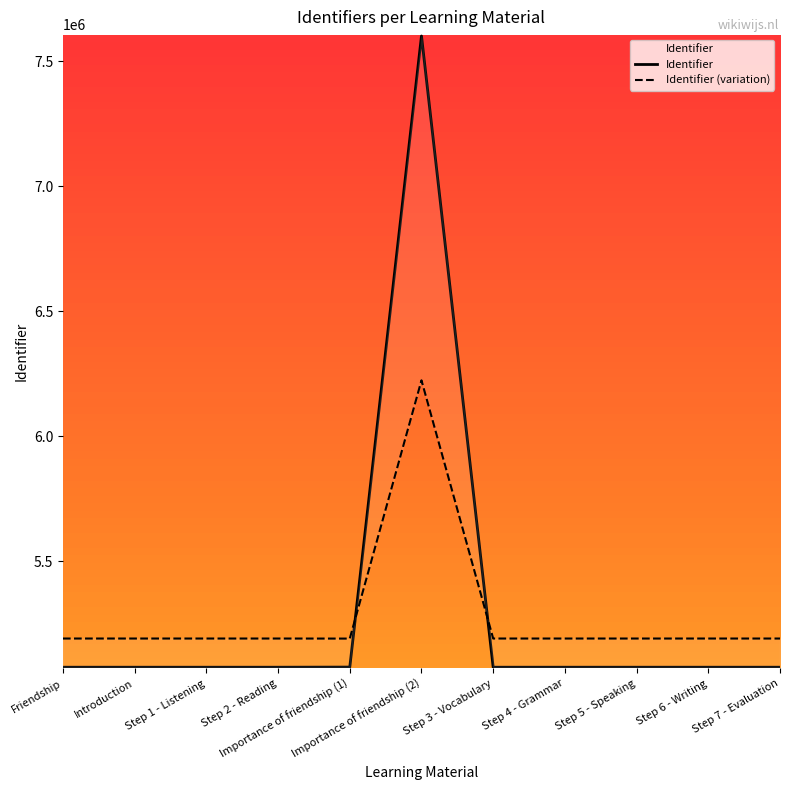

Which series has the widest spread of values?

Identifier